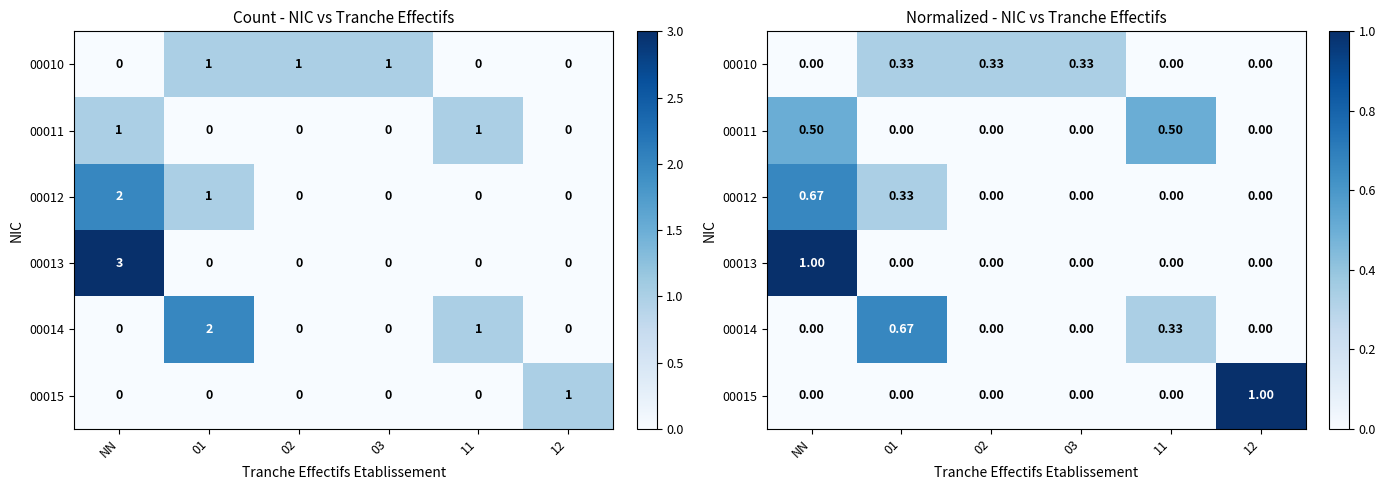

Which series has the widest spread of values?

00013